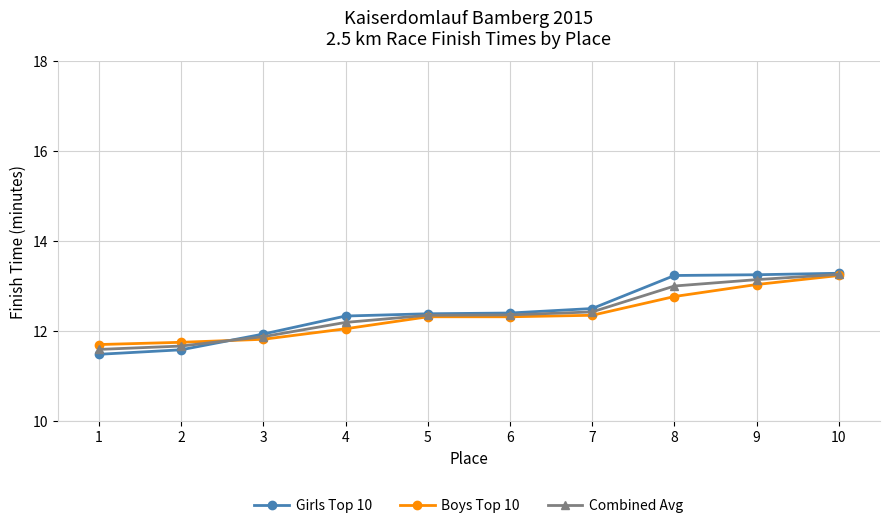

What is the smallest value displayed?

11.5